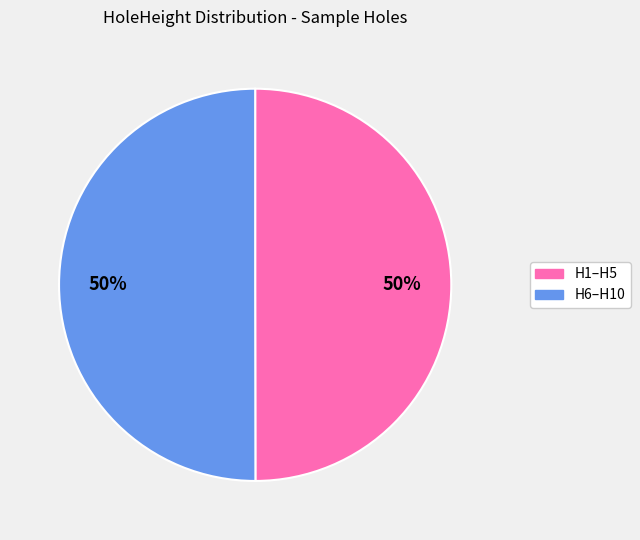

Count the number of slices in the pie.

2